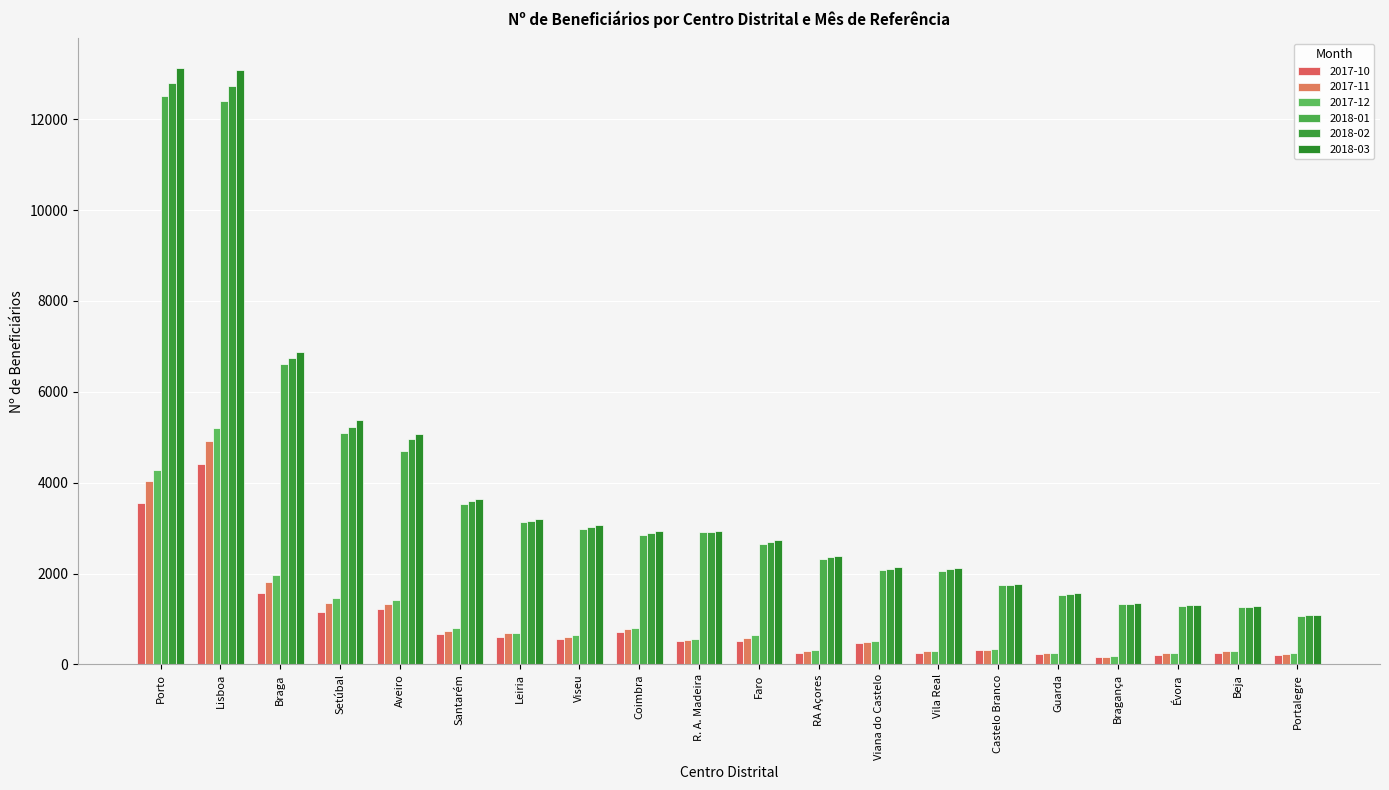

At which label does 2017-12 reach its peak?

Lisboa